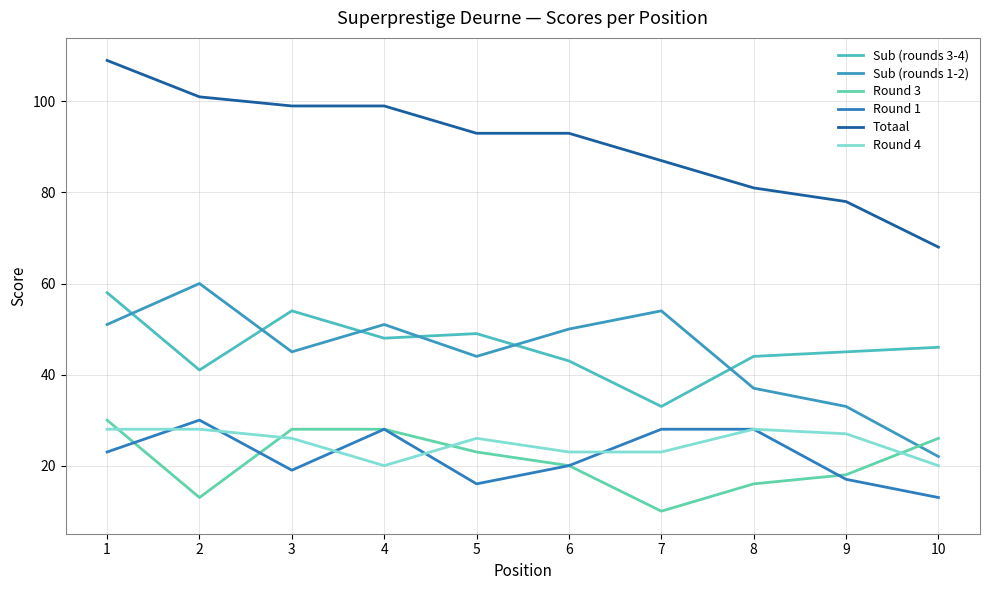

Which series has the largest total across all categories?

Totaal